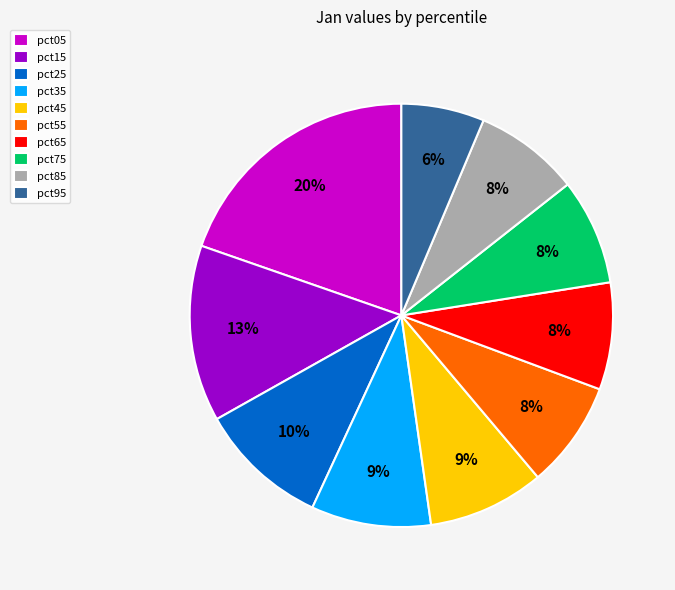

True or false: pct55 accounts for 8% of the total.

True